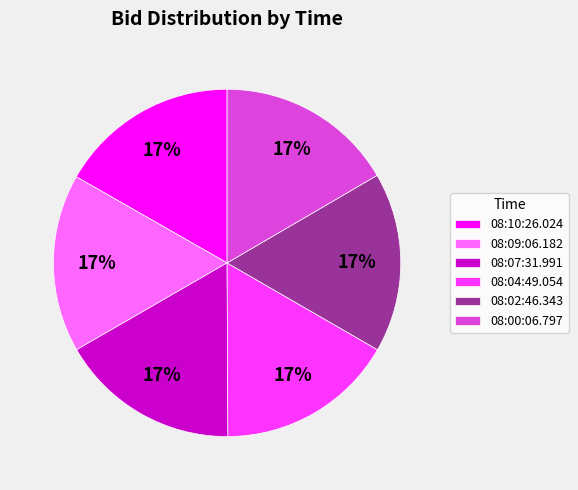

Count the number of slices in the pie.

6